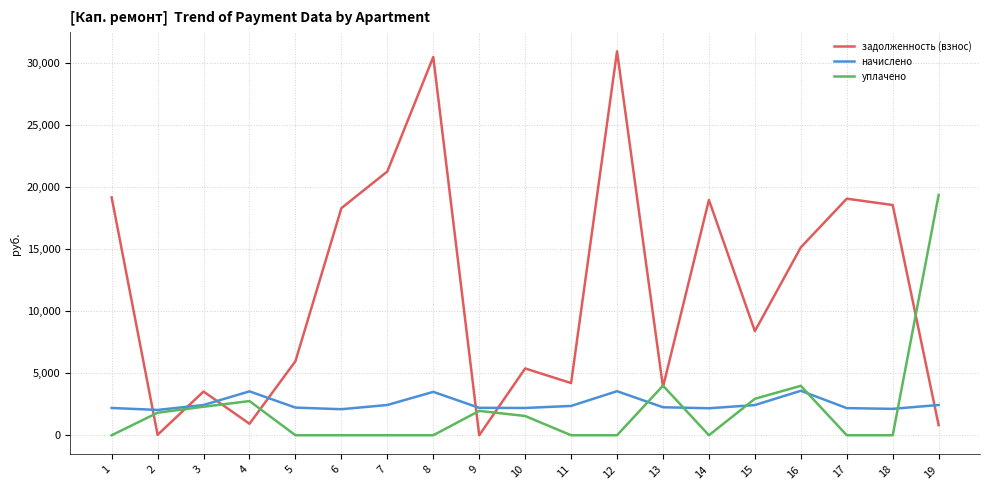

At how many categories does at least one series exceed 16559?

9